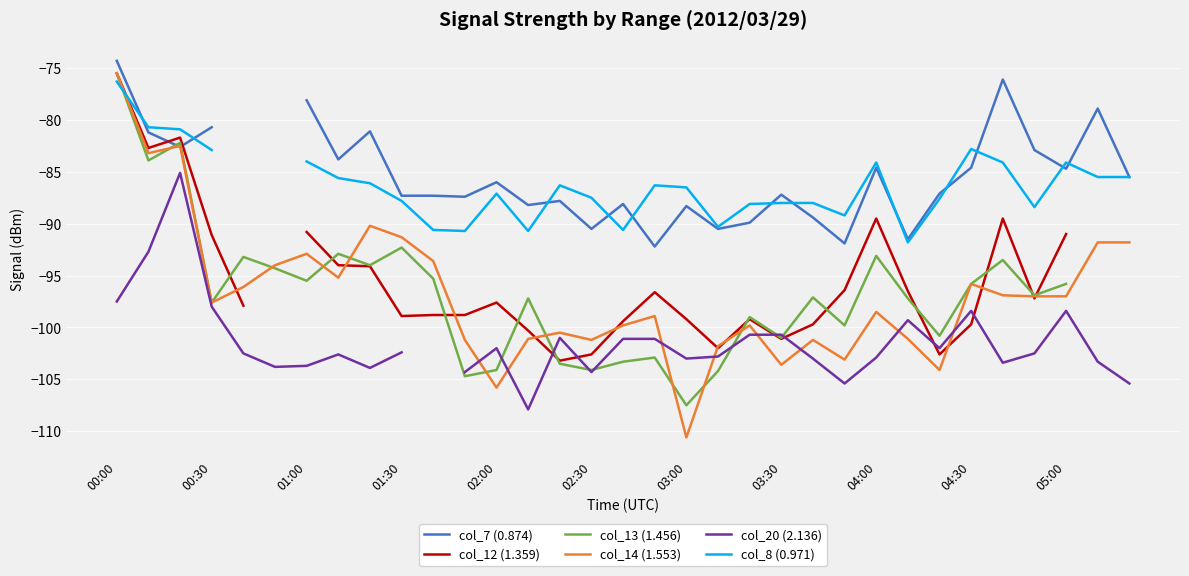

What is the lowest value of the col_7 (0.874) series?

-92.2